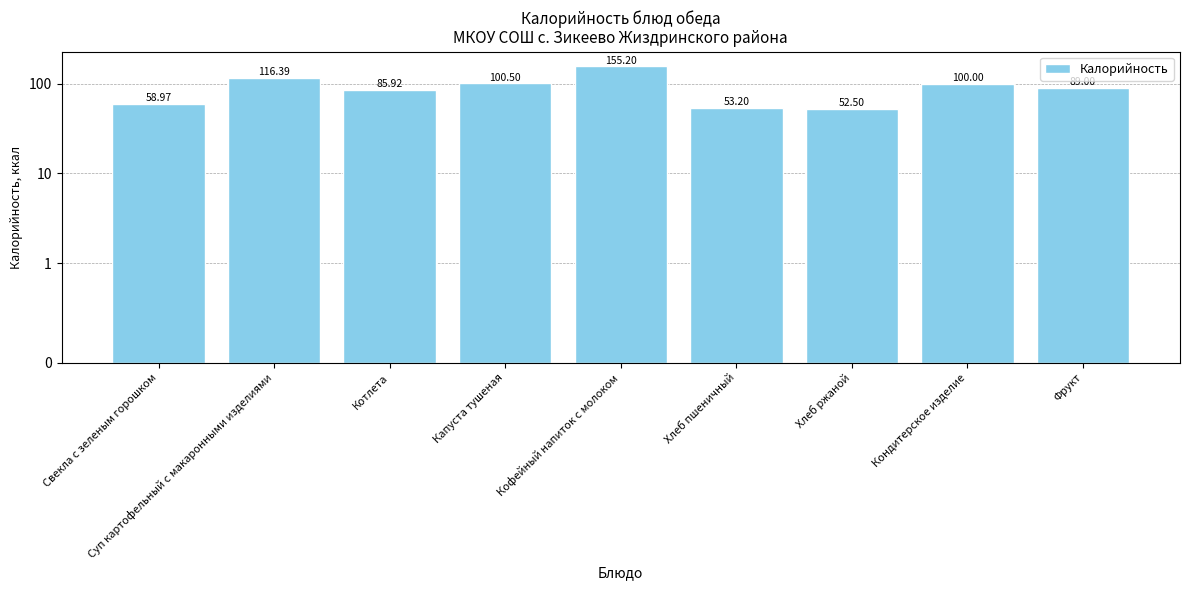

What is the ratio of the value at Свекла с зеленым горошком to the value at Хлеб пшеничный?

1.1